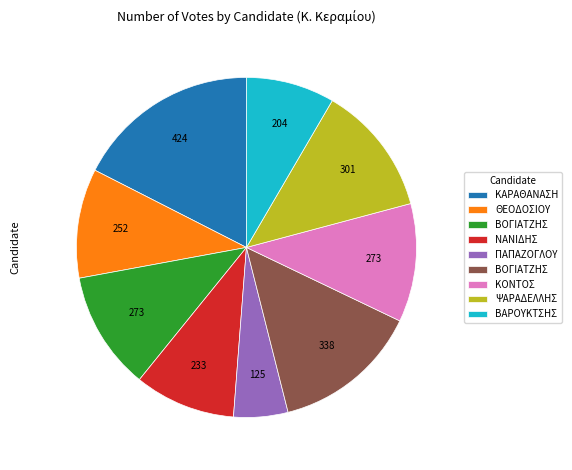

How many slices are in this pie chart?

9